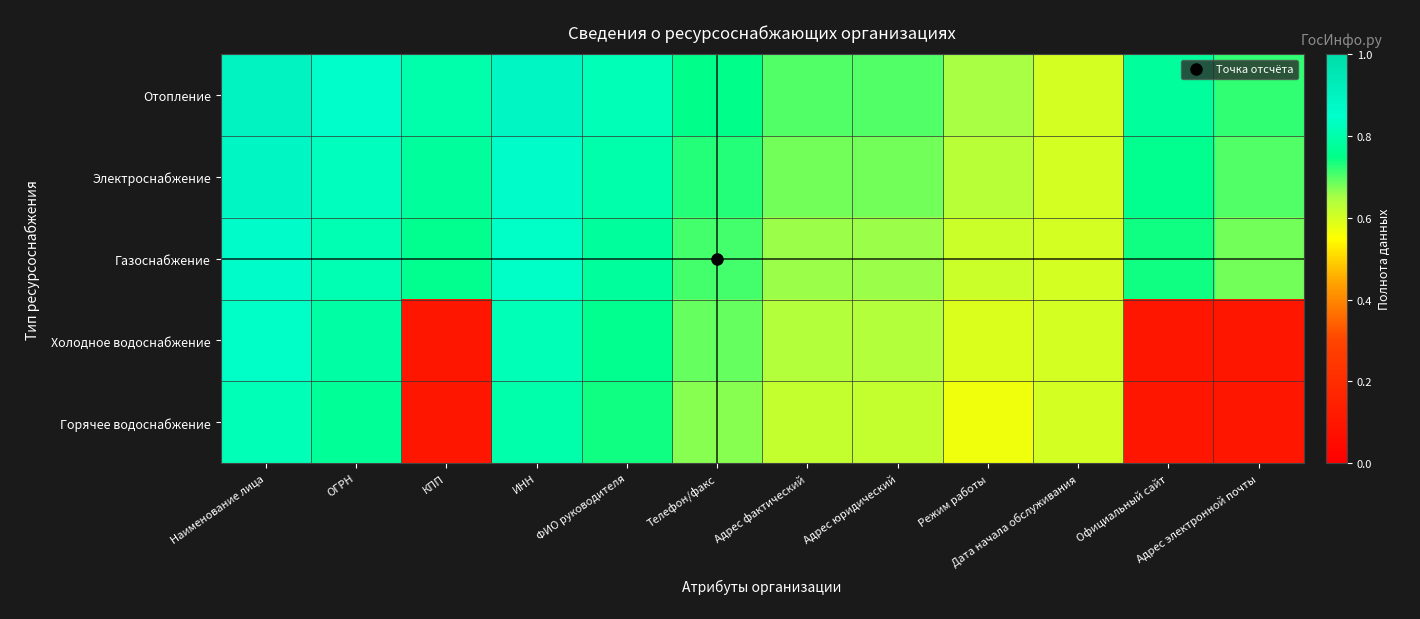

At how many categories does at least one series exceed 0?

12